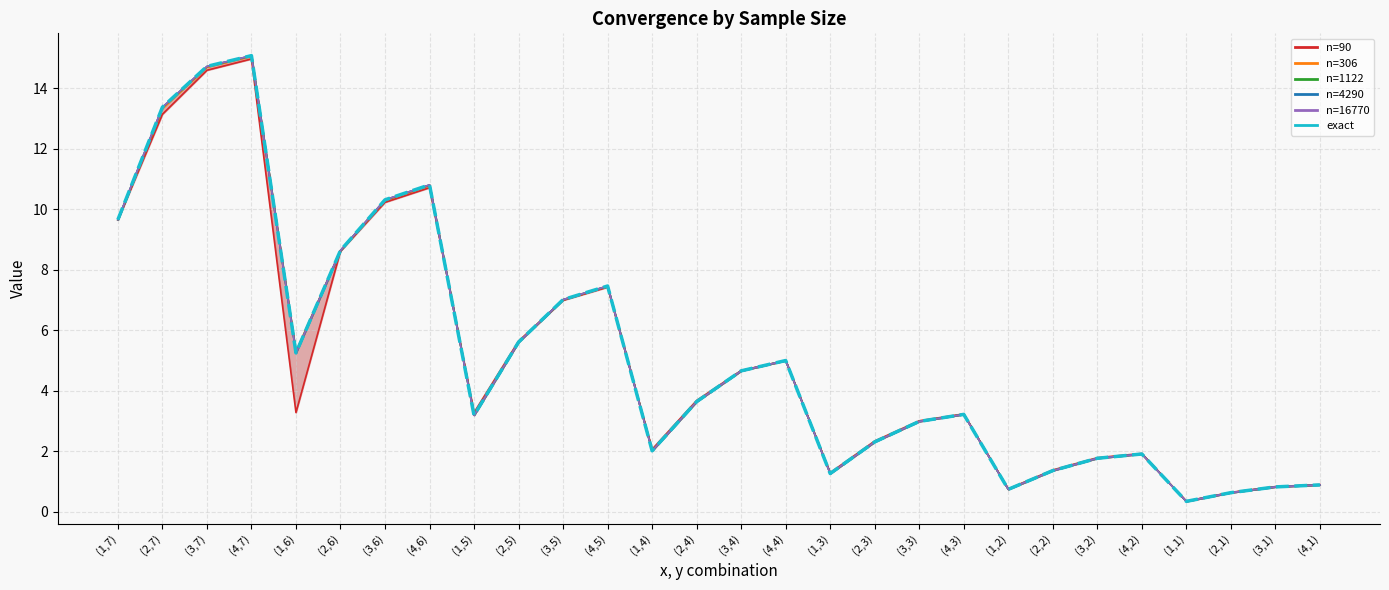

How many points are lower than both their immediate neighbors (excluding endpoints)?

6